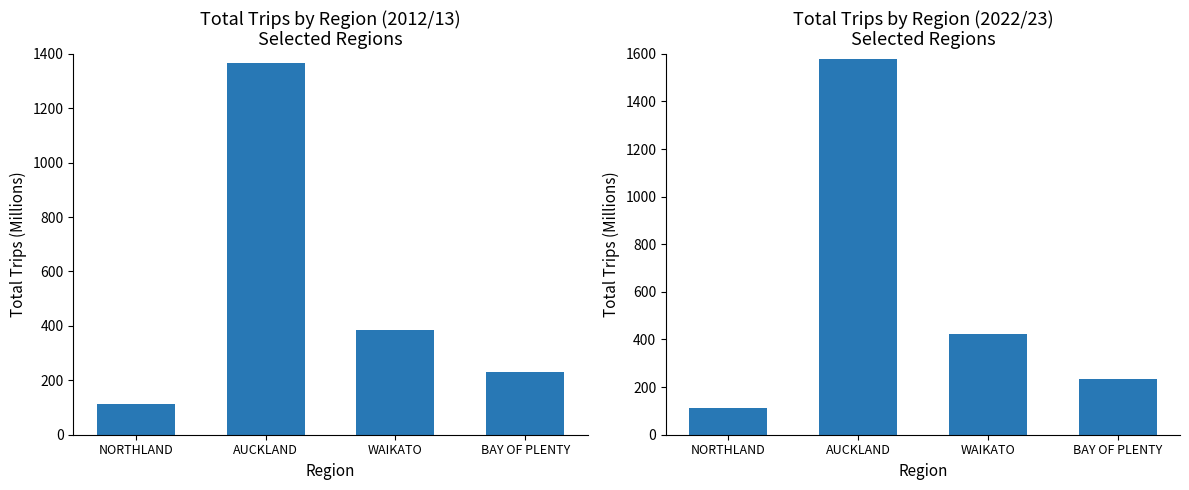

What is the sum of the Total Trips 2012/13 values at BAY OF PLENTY and AUCKLAND?

1599.8